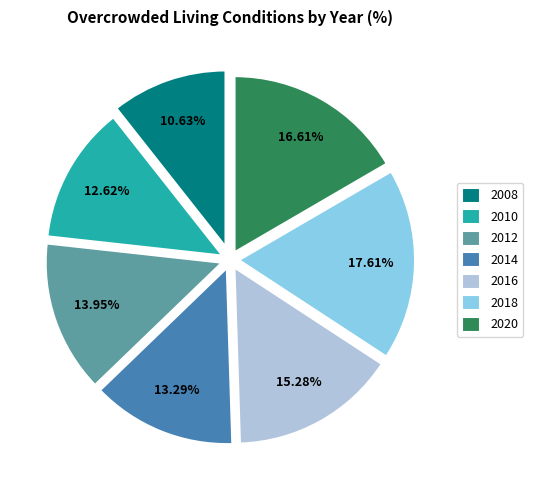

What is the smallest slice in the pie chart?

2008